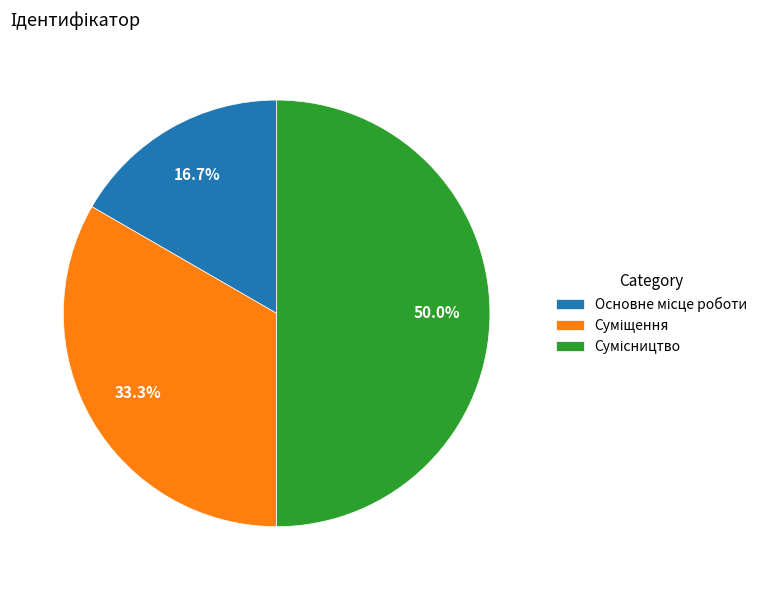

To the nearest percent, what is the average slice percentage?

33%